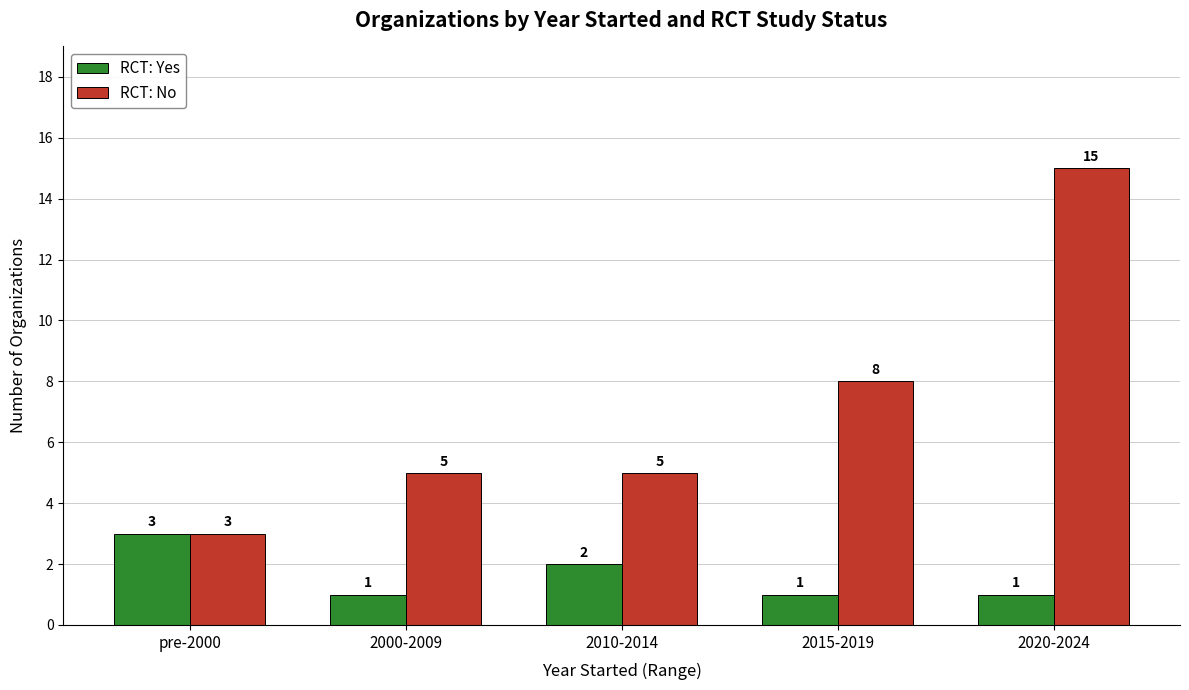

How many RCT: No values are between 5 and 8?

3